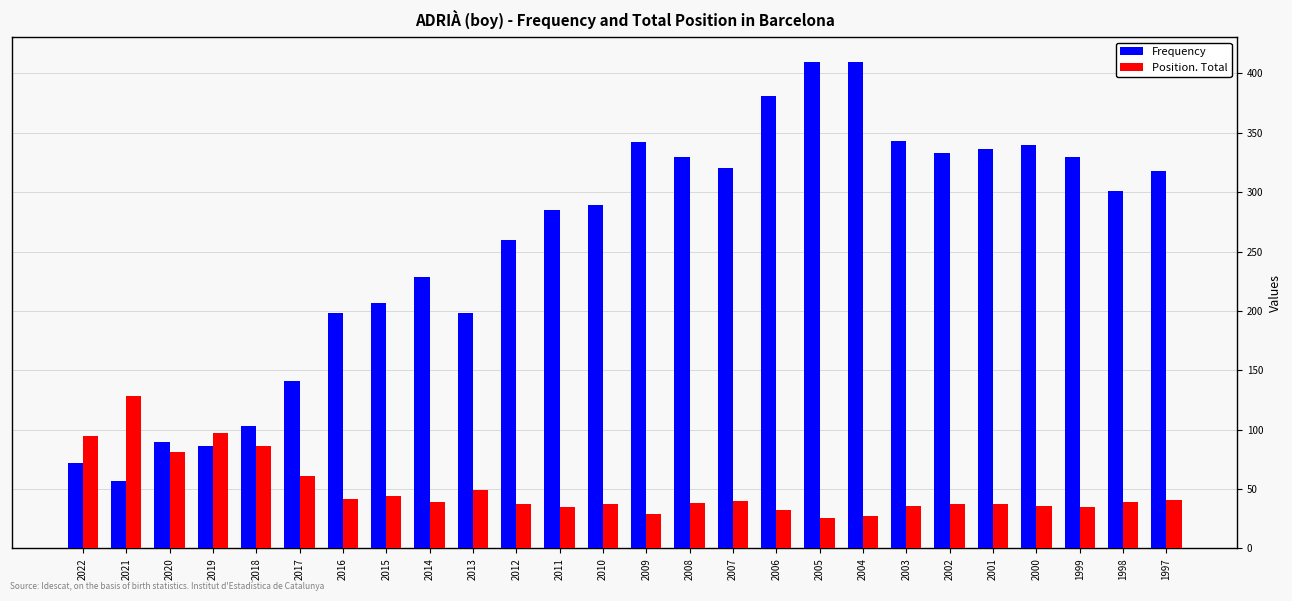

Rank the series by their average value, from highest to lowest.

Frequency, Position. Total